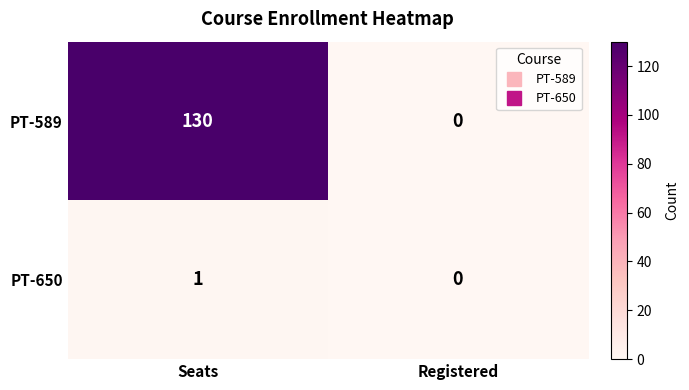

At which category does the chart reach its peak across all series?

Seats